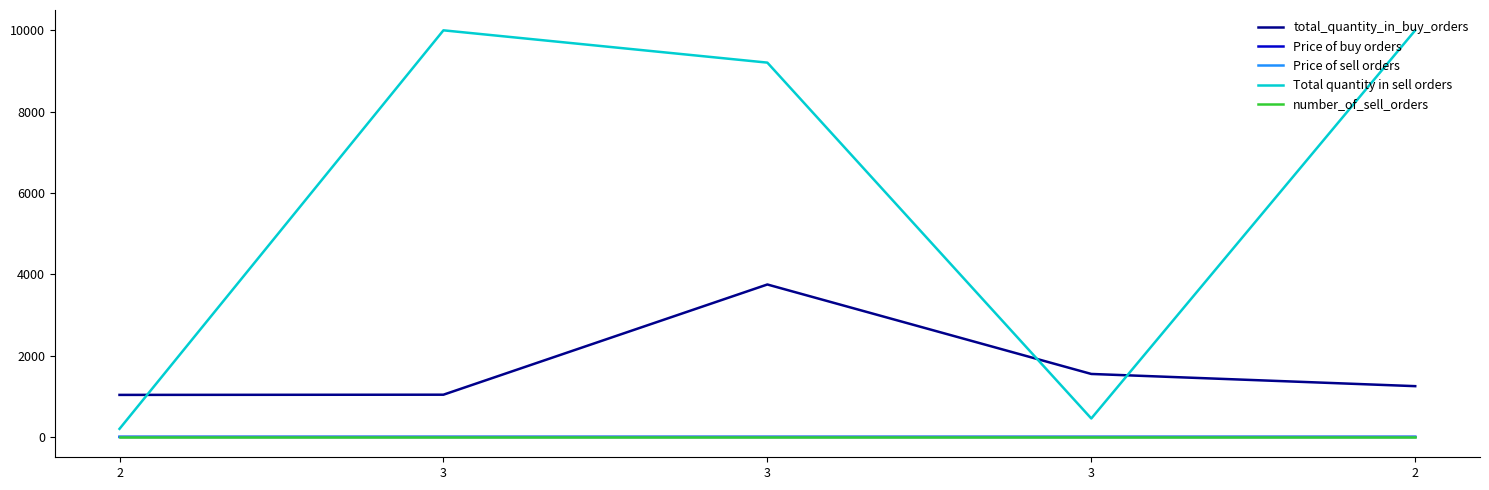

At which category does the chart reach its minimum across all series?

2